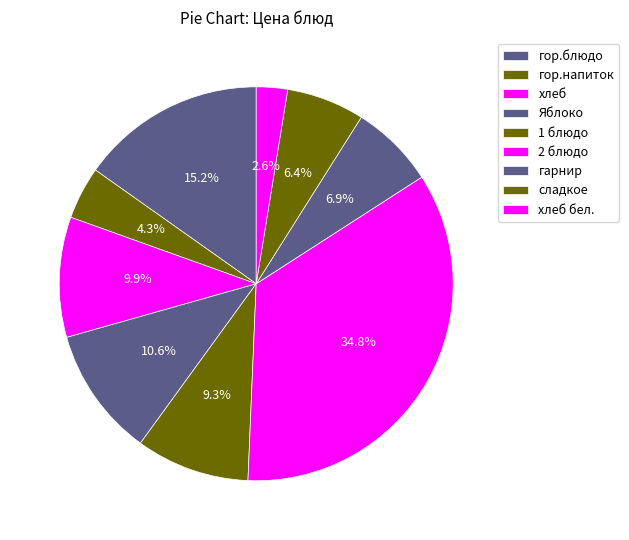

How many segments does this pie chart have?

9